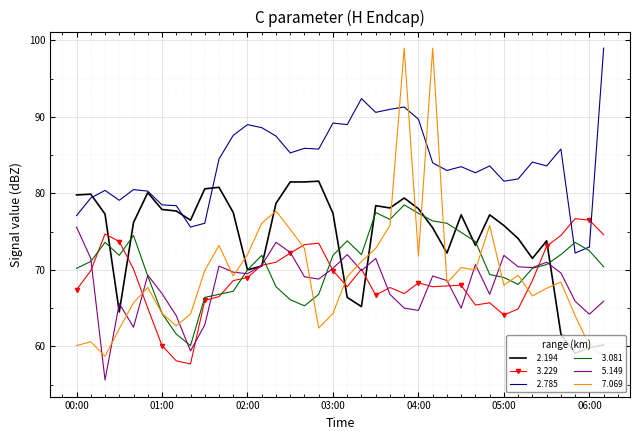

What is the smallest value displayed?

55.6